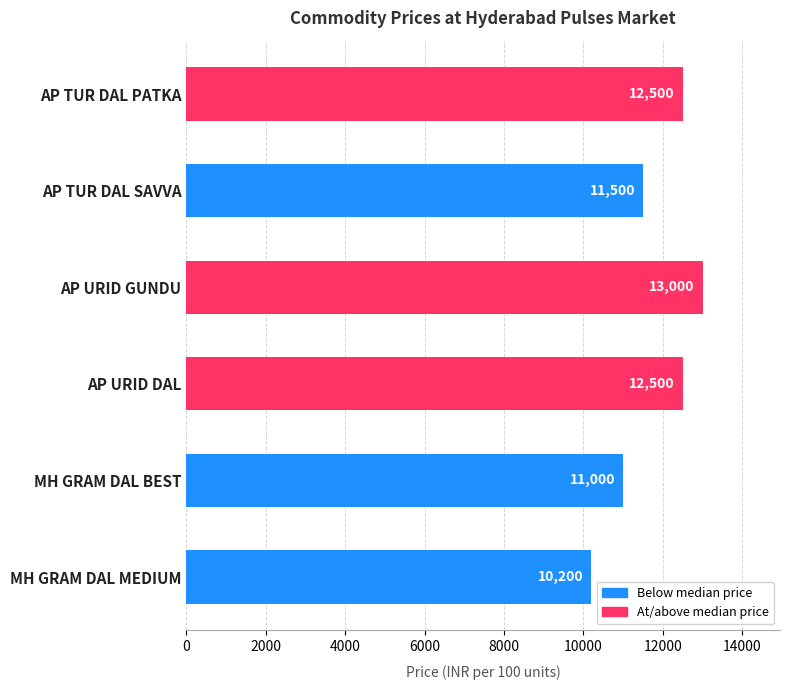

Which label corresponds to the smallest value in the chart?

MH GRAM DAL MEDIUM